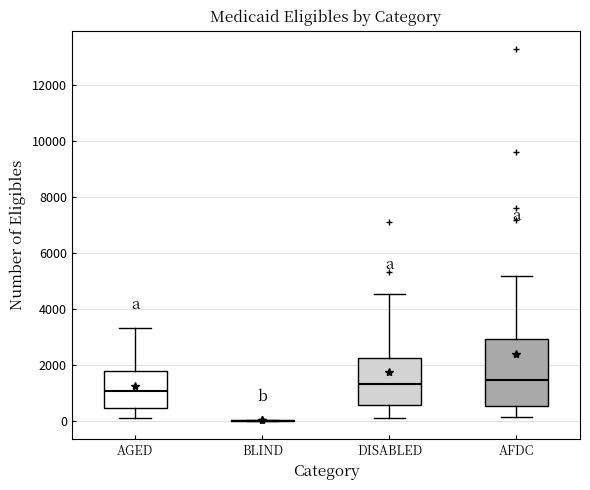

Reading left to right, transcribe this box plot: for each box, give where its median line is, the range the box spans, and where its two whiskers end, as read against the y-axis. The values are not printed on the chart, so give them approximately, as read against the axis.

AGED: median 1000, box 400 to 1800, whiskers 200 to 3400
BLIND: box collapsed to a line at 0, whiskers 0 to 0
DISABLED: median 1400, box 600 to 2200, whiskers 200 to 4600
AFDC: median 1400, box 600 to 3000, whiskers 200 to 5200